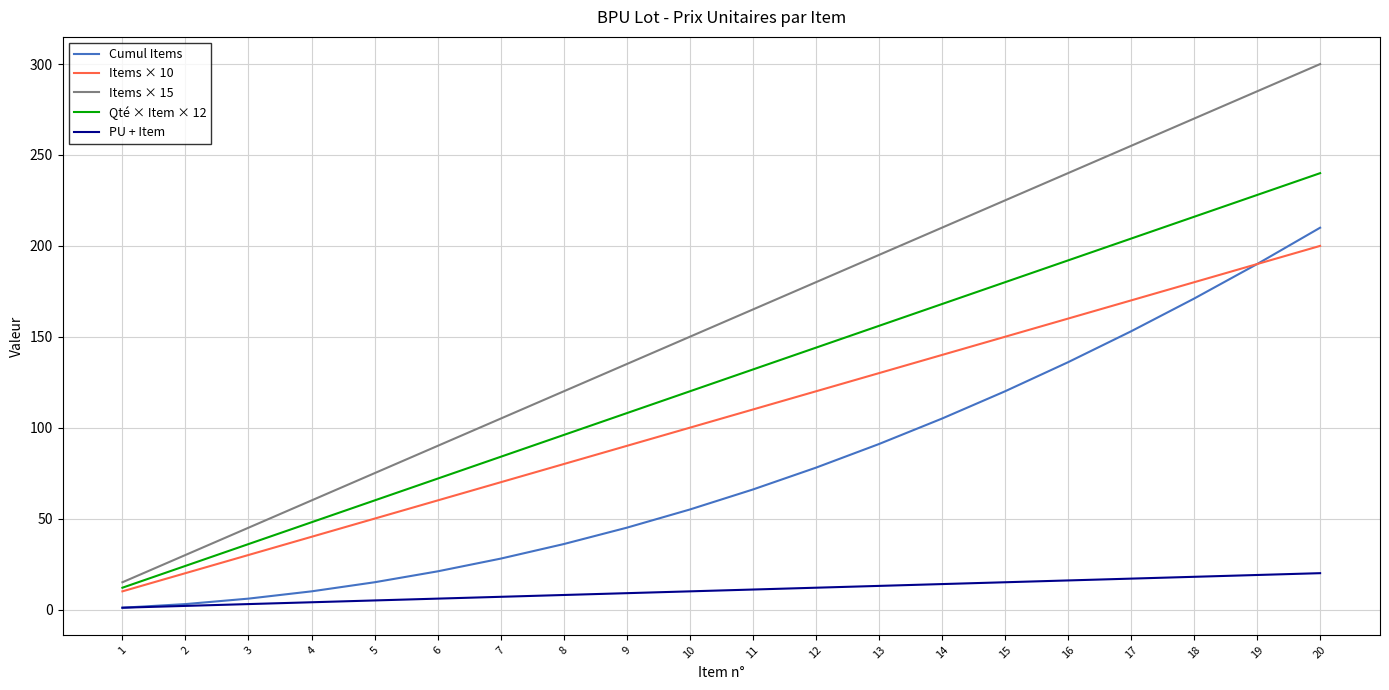

True or false: Items × 15 and PU + Item cross at least once.

False